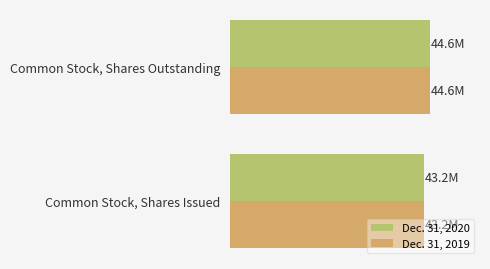

What are all the series names shown in the legend?

Dec. 31, 2020, Dec. 31, 2019